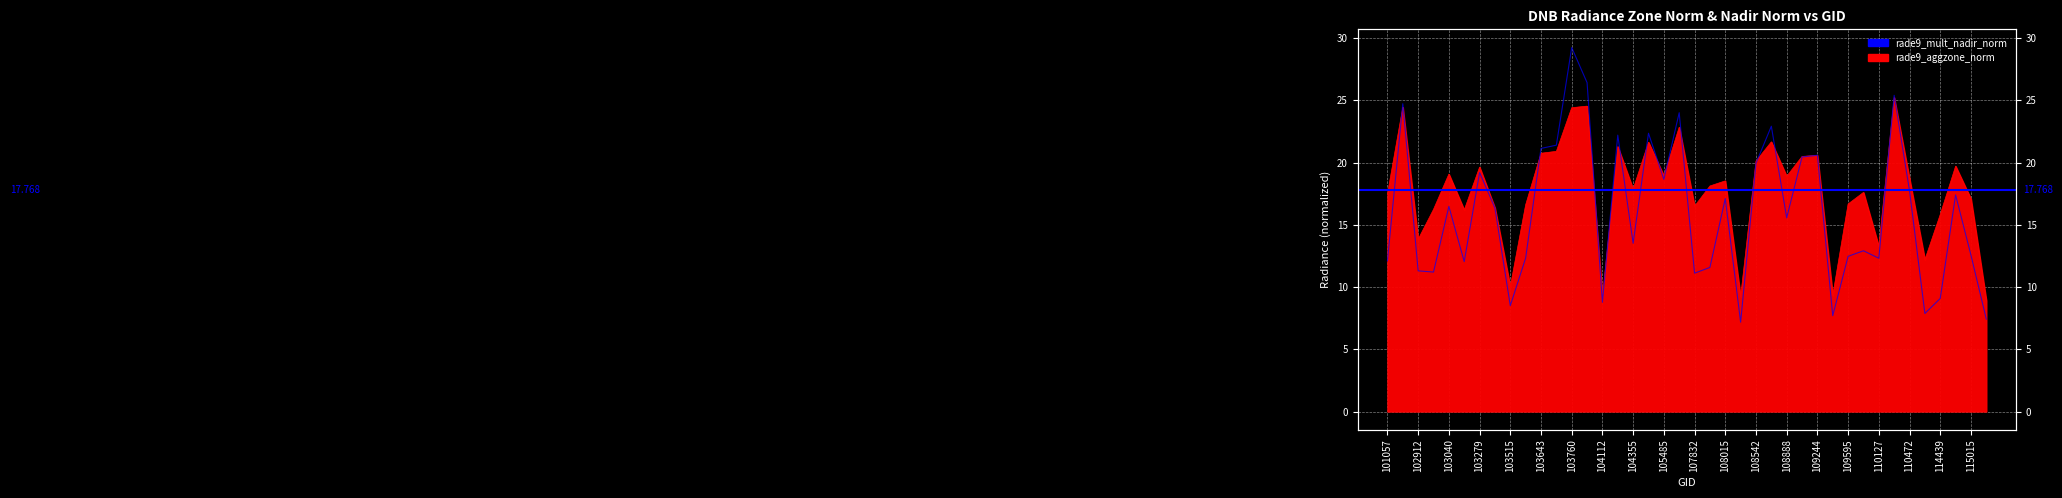

At which label does rade9_mult_nadir_norm first exceed 16?

102792